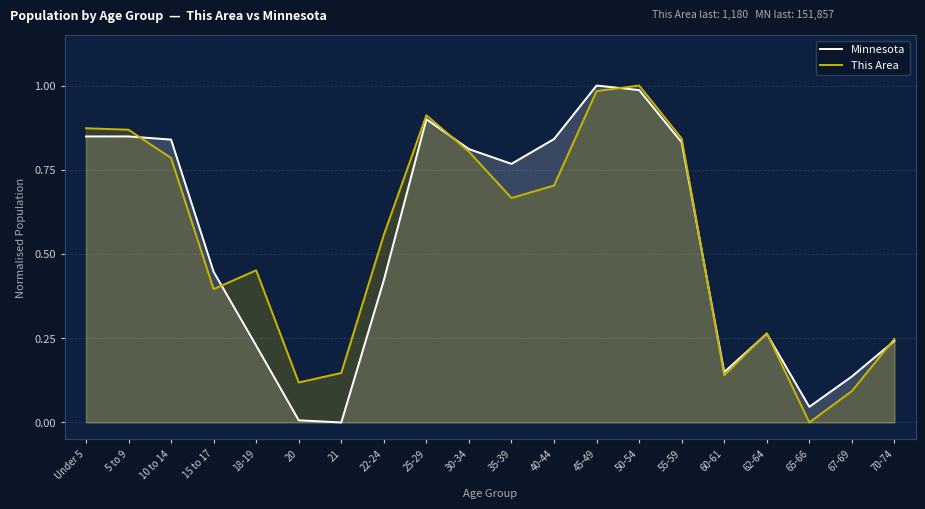

At which label is Minnesota closest to 0?

21